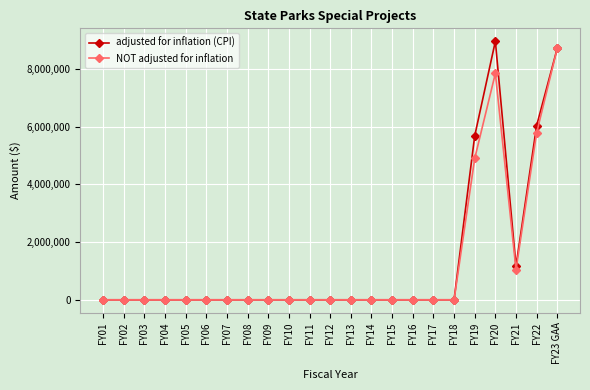

Rank the series by their maximum value, from highest to lowest.

adjusted for inflation (CPI), NOT adjusted for inflation